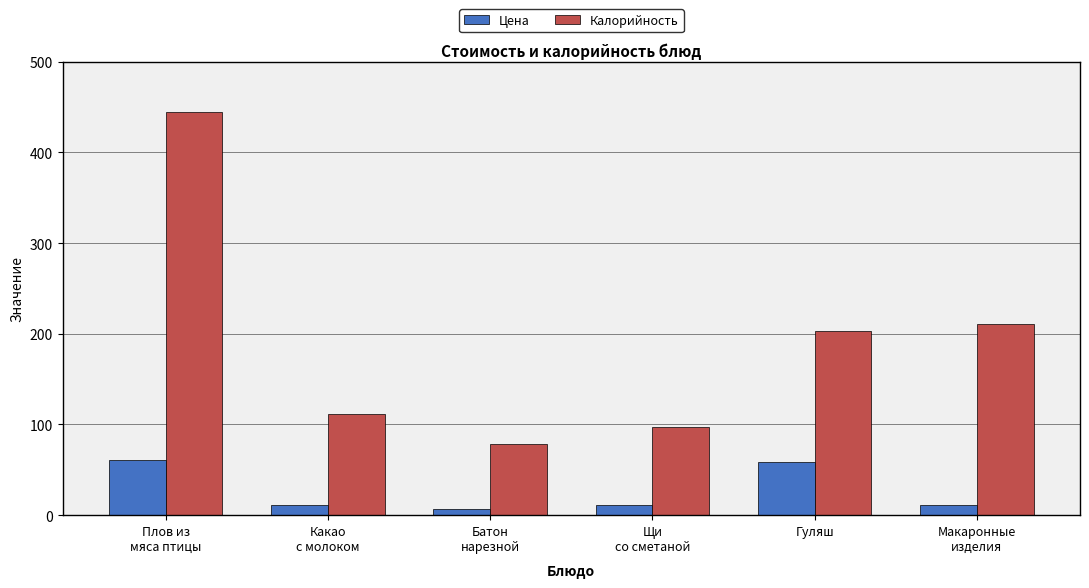

The value of Калорийность at Гуляш is 55.0. True or false?

False